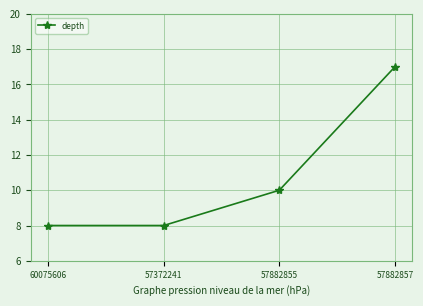

What is the label of the 2nd point from the left?

57372241